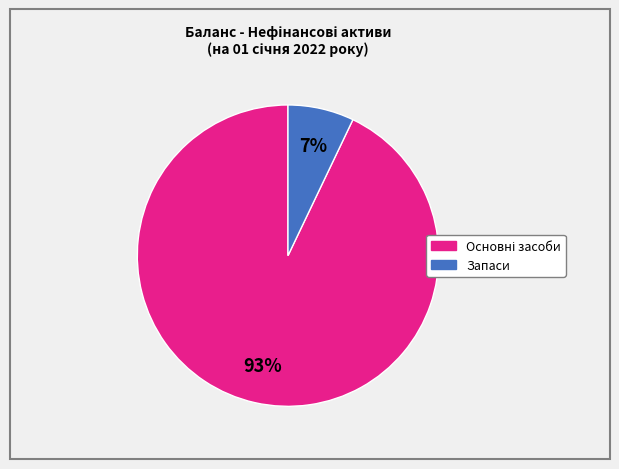

Is there a majority slice in this chart?

Yes